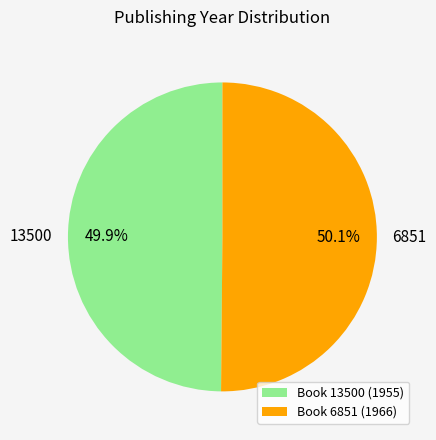

What is the ratio of the value at Book 13500 (1955) to the value at Book 6851 (1966)?

1.0